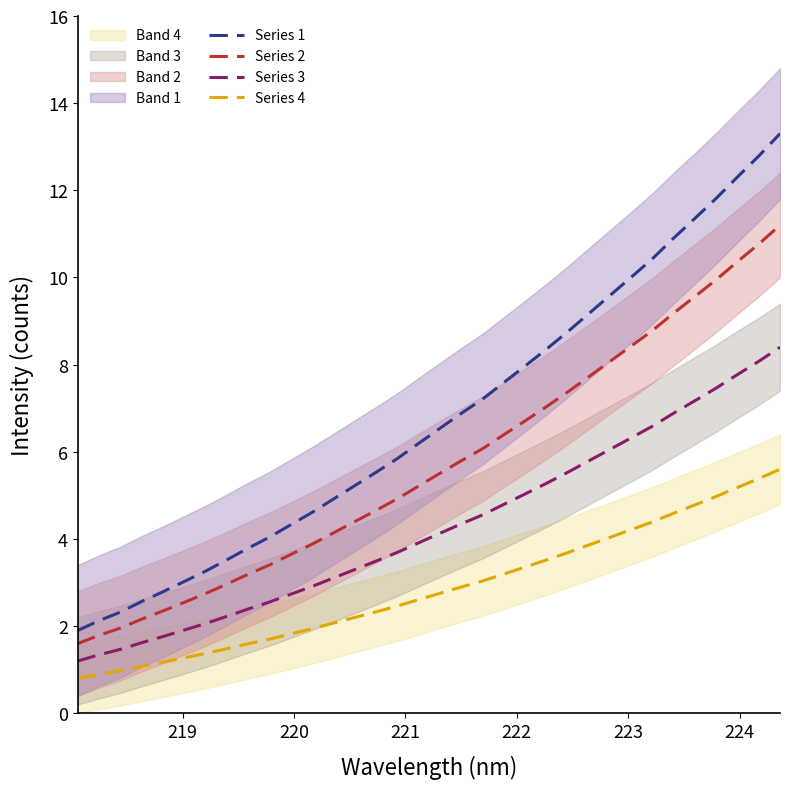

What is the average value of the Series 3 series?

4.3